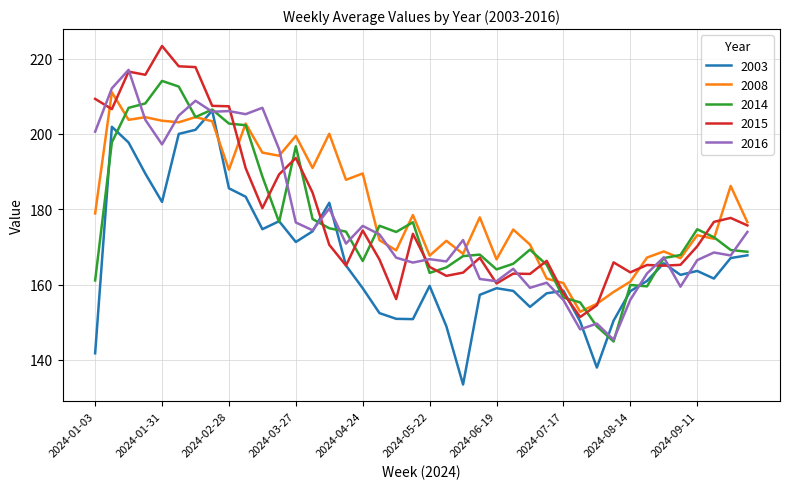

How many interior local peaks does the 2014 series have?

9